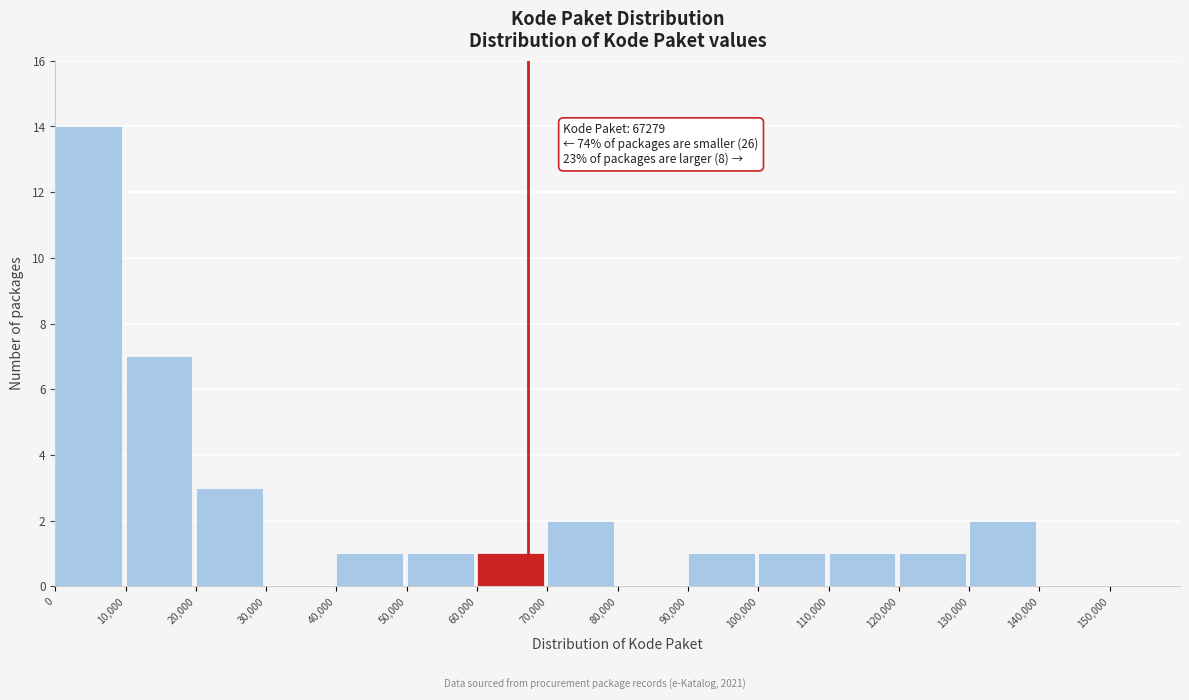

Over which range of the x-axis is the bar tallest?

0 to 10000